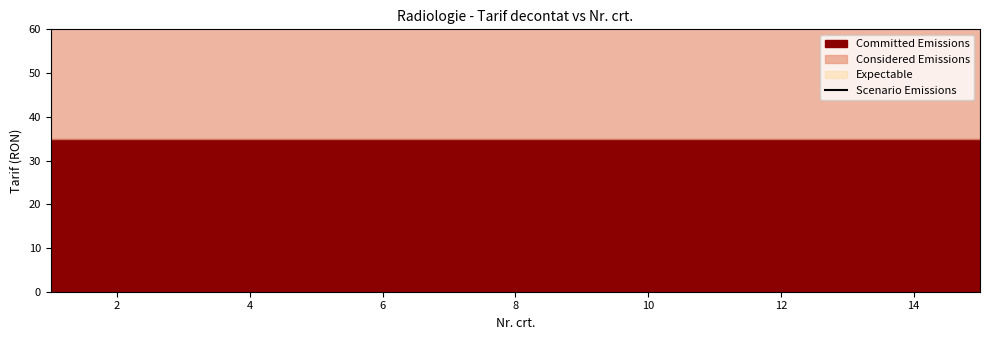

What is the sum of all Expectable values?

600